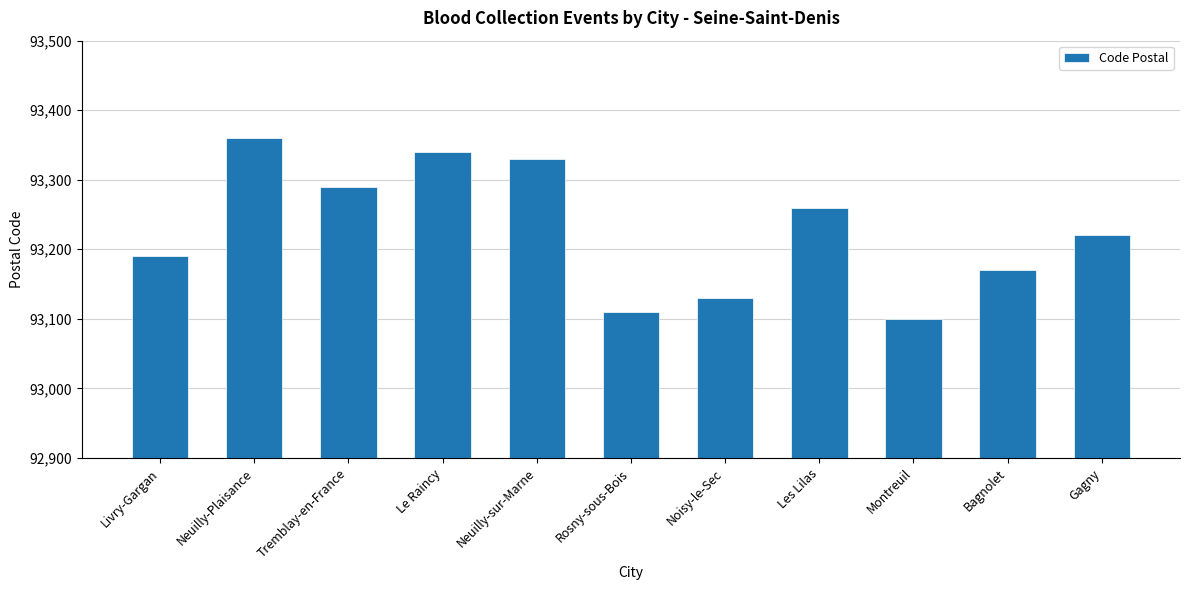

What is the difference between the values at Noisy-le-Sec and Neuilly-Plaisance?

230